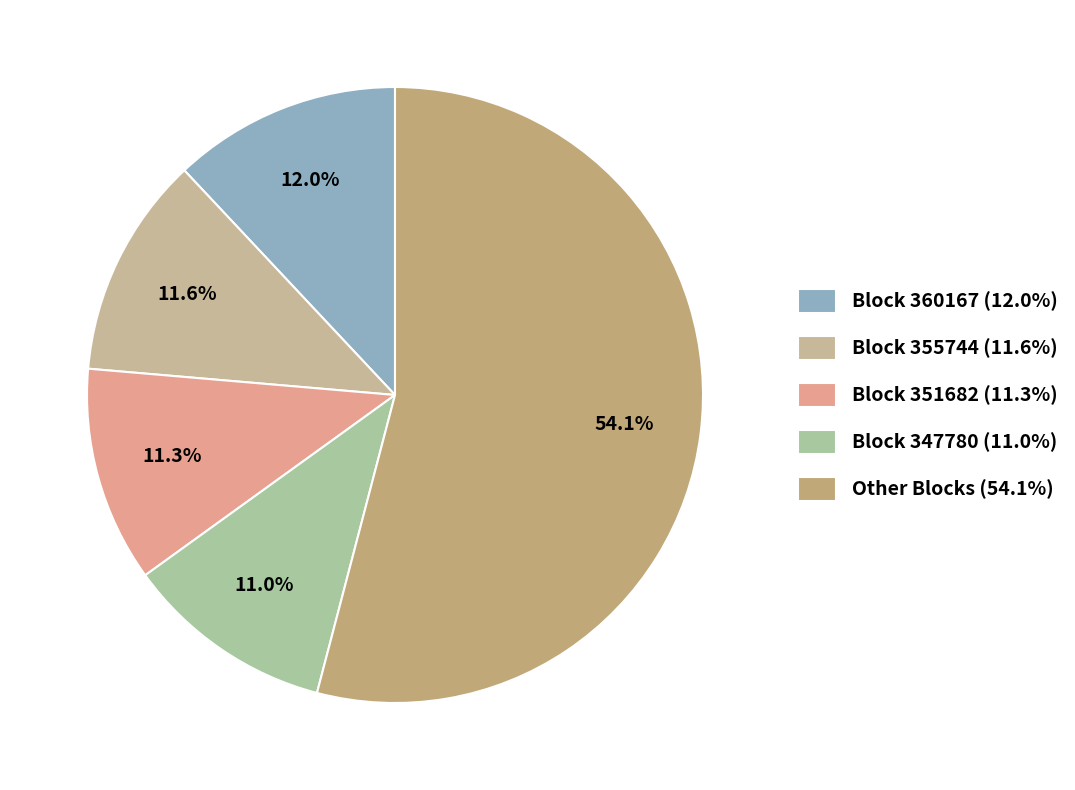

How many slices are in this pie chart?

5